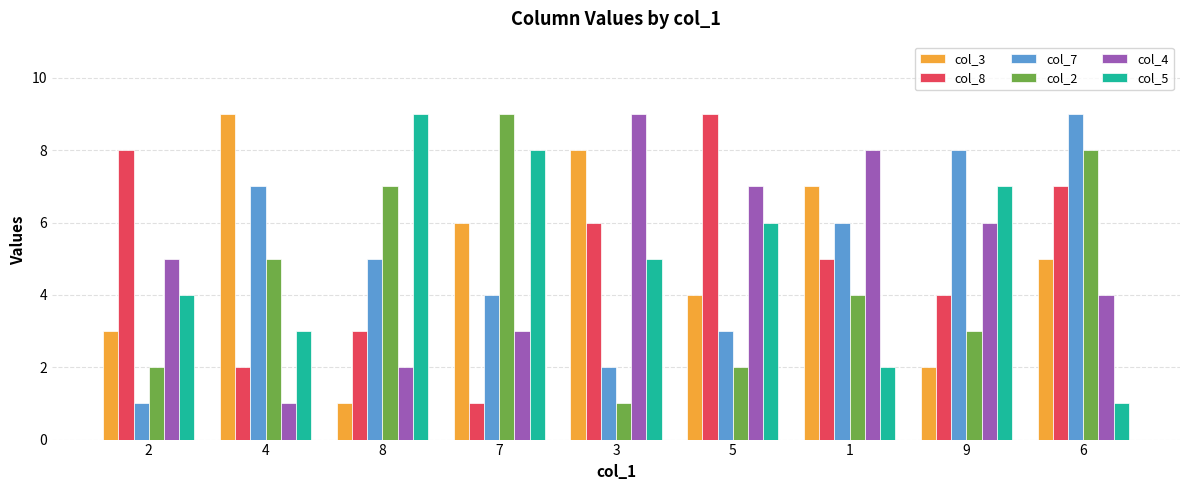

At which category is the sum across all series the highest?

6